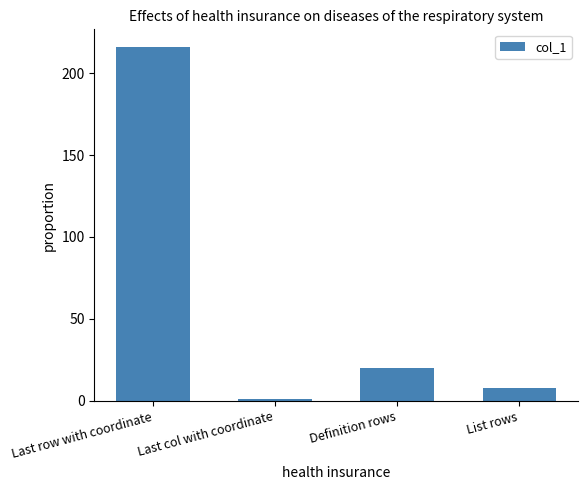

Approximately how many times larger is the value at Last col with coordinate compared to List rows?

0.1